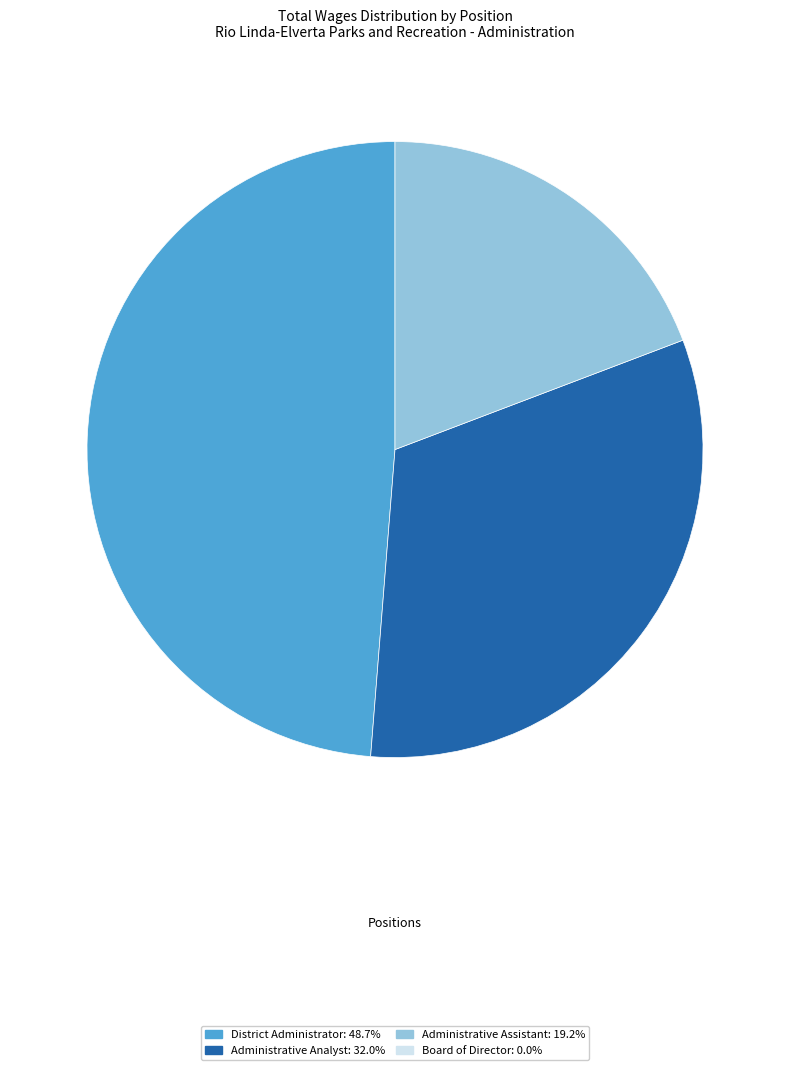

Is there any slice that represents more than half of the pie?

No